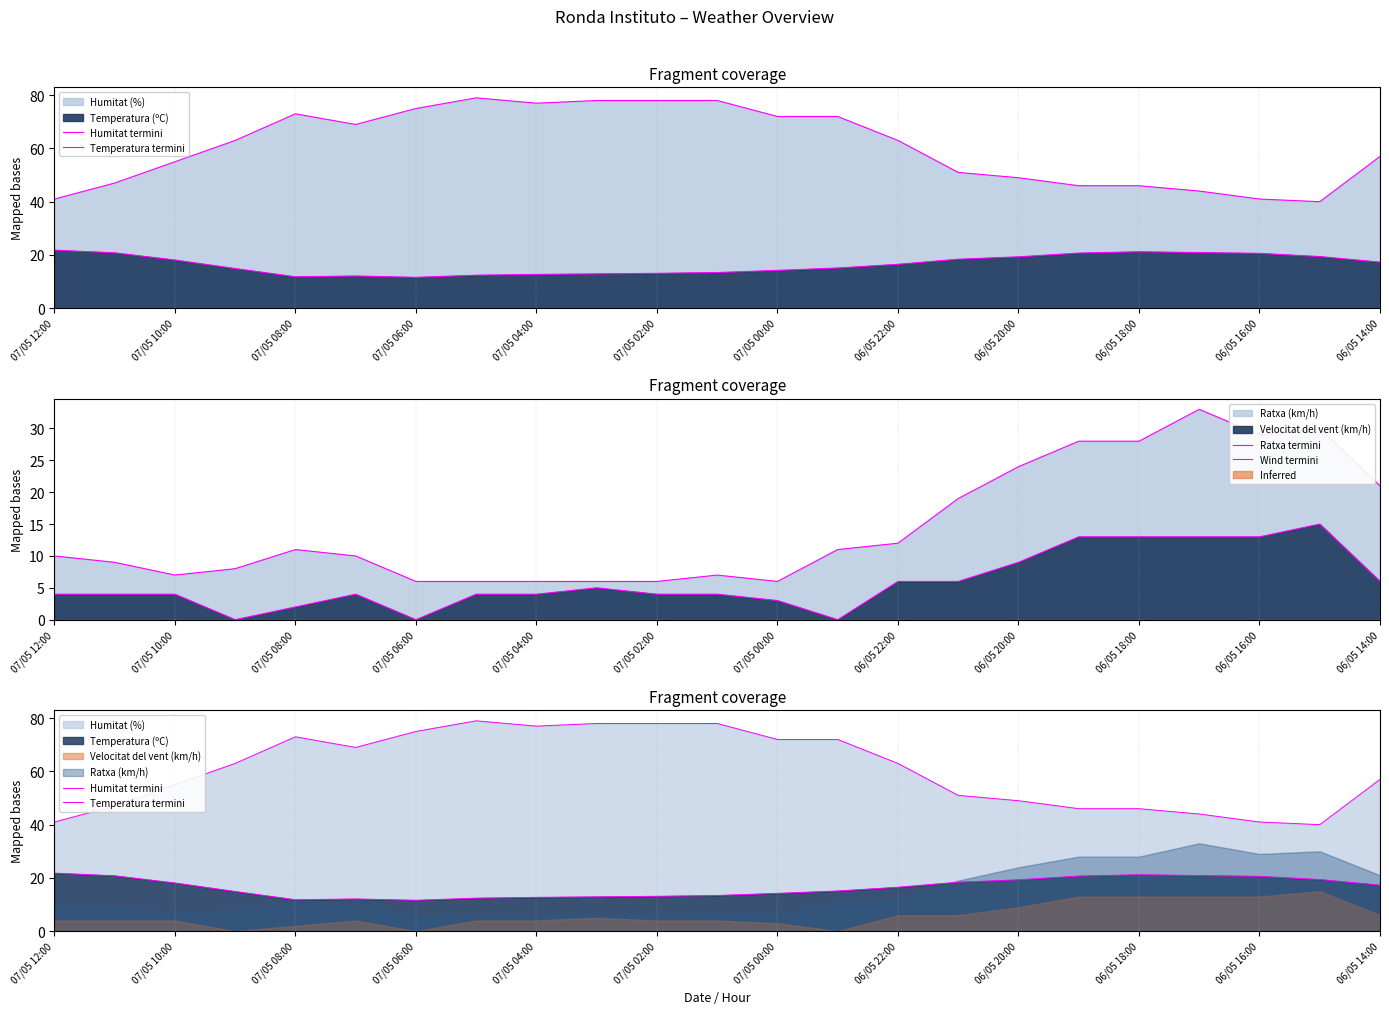

What is the difference between the highest and lowest values at 07/05 08:00?

71.0